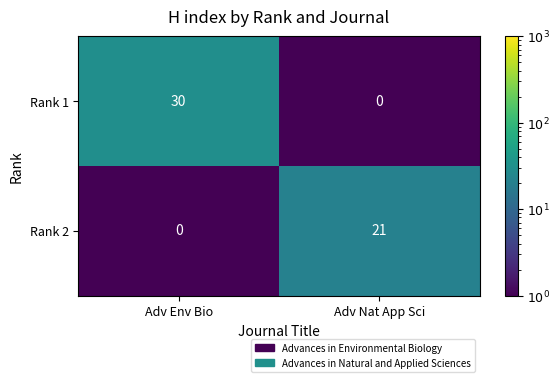

Reading right to left, list all the values displayed in this chart.

Rank 1: 0	30
Rank 2: 21	0